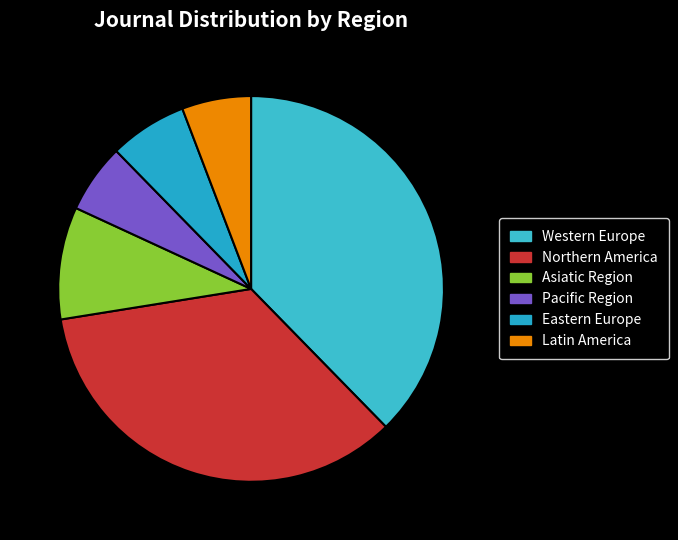

Which category has the biggest portion of the pie?

Western Europe